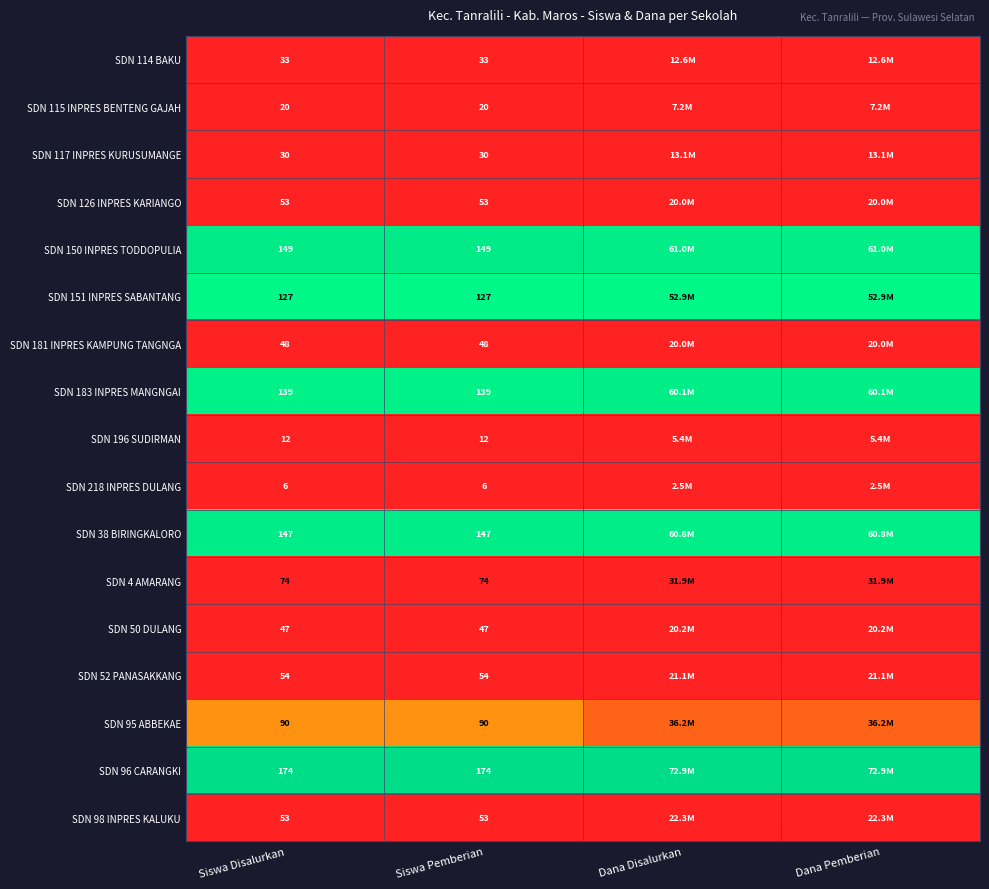

Is the value of SDN 38 BIRINGKALORO at Siswa Pemberian greater than the value of SDN 218 INPRES DULANG at Dana Disalurkan?

Yes